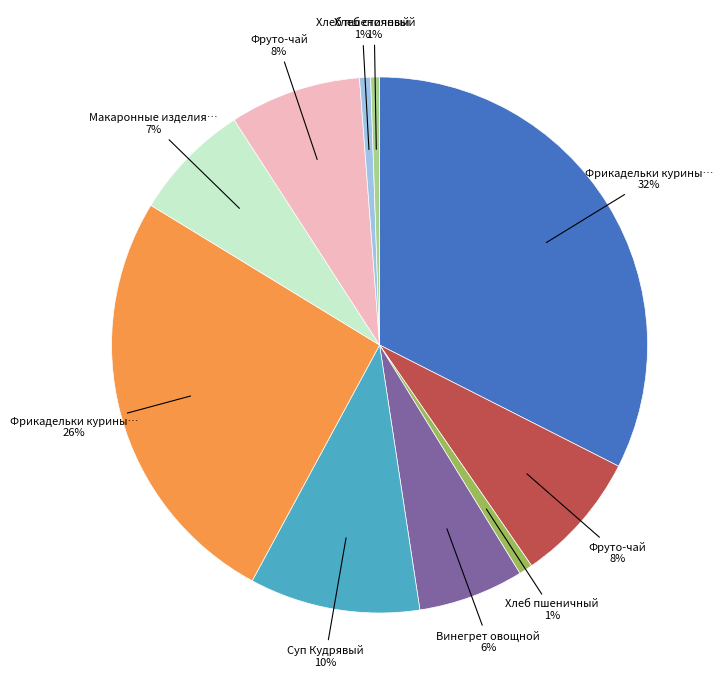

Does any single category account for the majority?

No